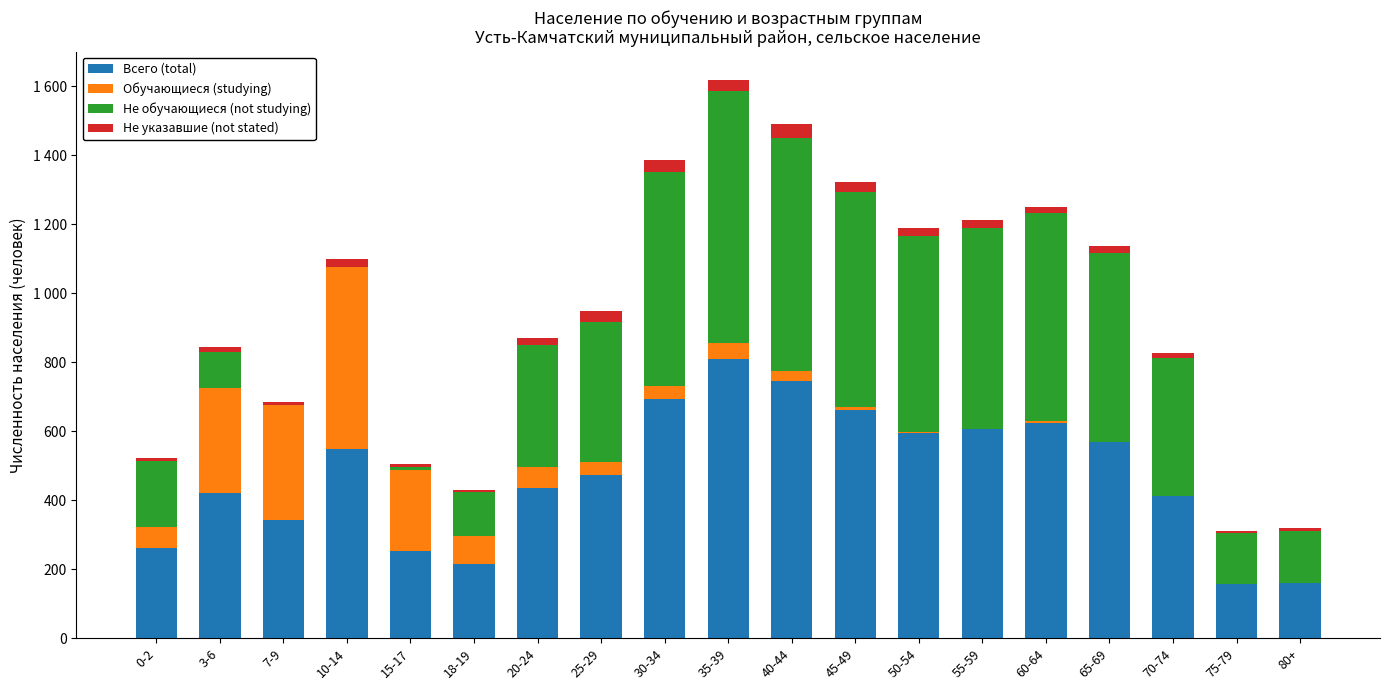

What is the difference between the Не указавшие (not stated) values at 50-54 and 15-17?

14